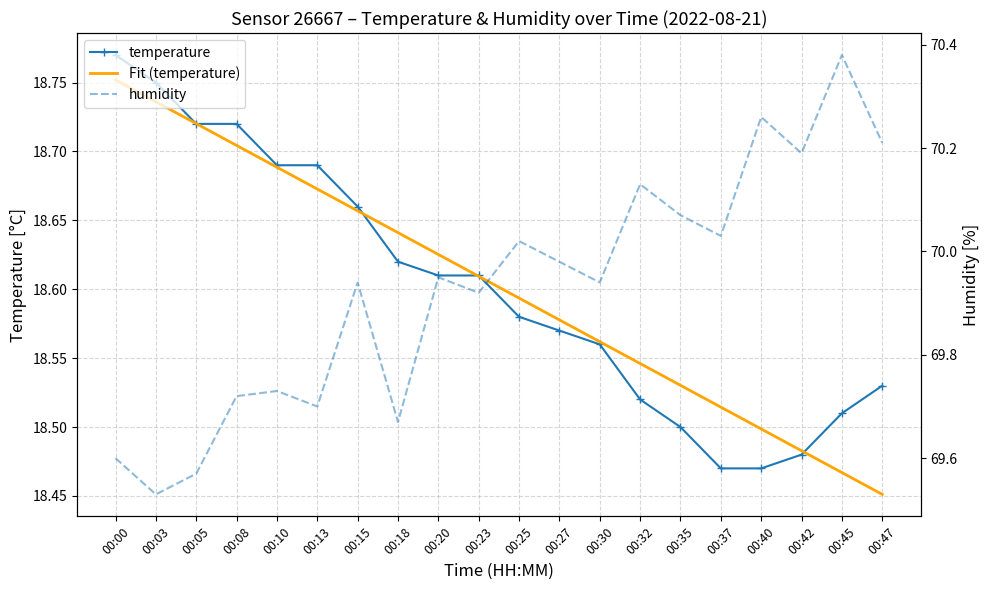

Reading left to right, list all the values displayed in this chart.

temperature: 00:00=18.8	00:03=18.8	00:05=18.7	00:08=18.7	00:10=18.7	00:13=18.7	00:15=18.7	00:18=18.6	00:20=18.6	00:23=18.6	00:25=18.6	00:27=18.6	00:30=18.6	00:32=18.5	00:35=18.5	00:37=18.5	00:40=18.5	00:42=18.5	00:45=18.5	00:47=18.5
Fit (temperature): 00:00=18.8	00:03=18.7	00:05=18.7	00:08=18.7	00:10=18.7	00:13=18.7	00:15=18.7	00:18=18.6	00:20=18.6	00:23=18.6	00:25=18.6	00:27=18.6	00:30=18.6	00:32=18.5	00:35=18.5	00:37=18.5	00:40=18.5	00:42=18.5	00:45=18.5	00:47=18.5
humidity: 00:00=69.6	00:03=69.5	00:05=69.6	00:08=69.7	00:10=69.7	00:13=69.7	00:15=69.9	00:18=69.7	00:20=70.0	00:23=69.9	00:25=70.0	00:27=70.0	00:30=69.9	00:32=70.1	00:35=70.1	00:37=70.0	00:40=70.3	00:42=70.2	00:45=70.4	00:47=70.2